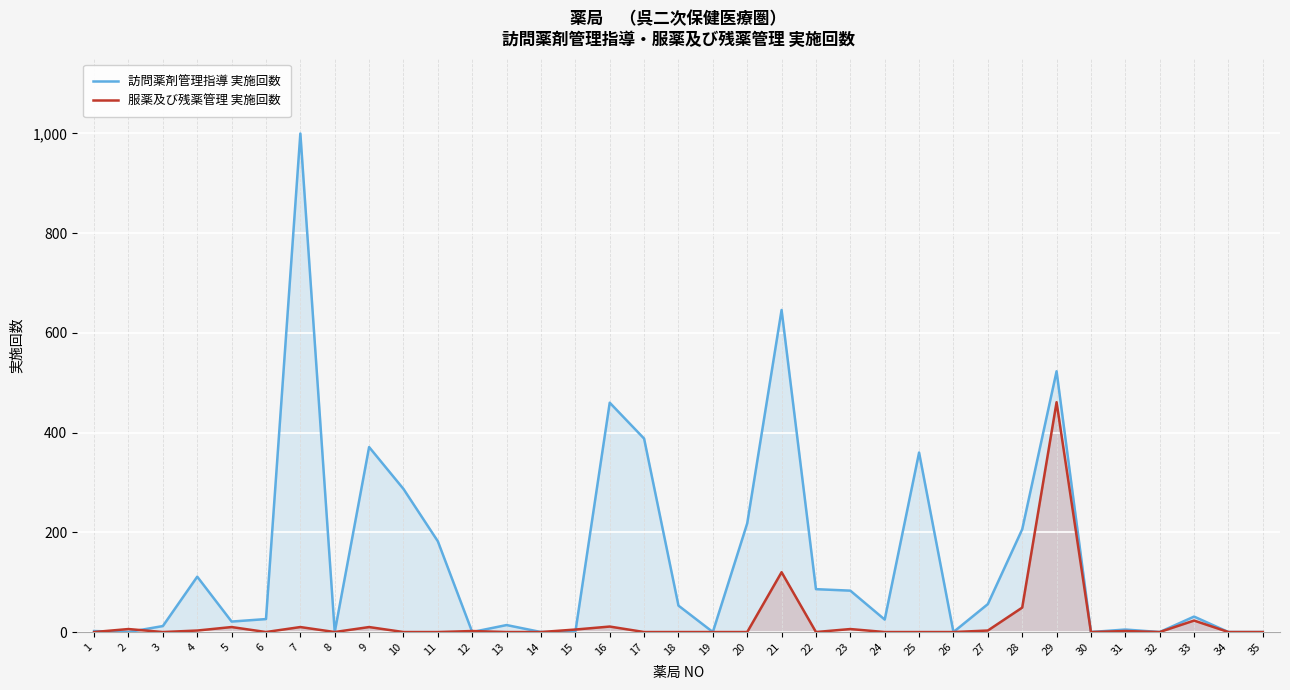

Which series ends up on top after the final intersection of 訪問薬剤管理指導 実施回数 and 服薬及び残薬管理 実施回数?

訪問薬剤管理指導 実施回数